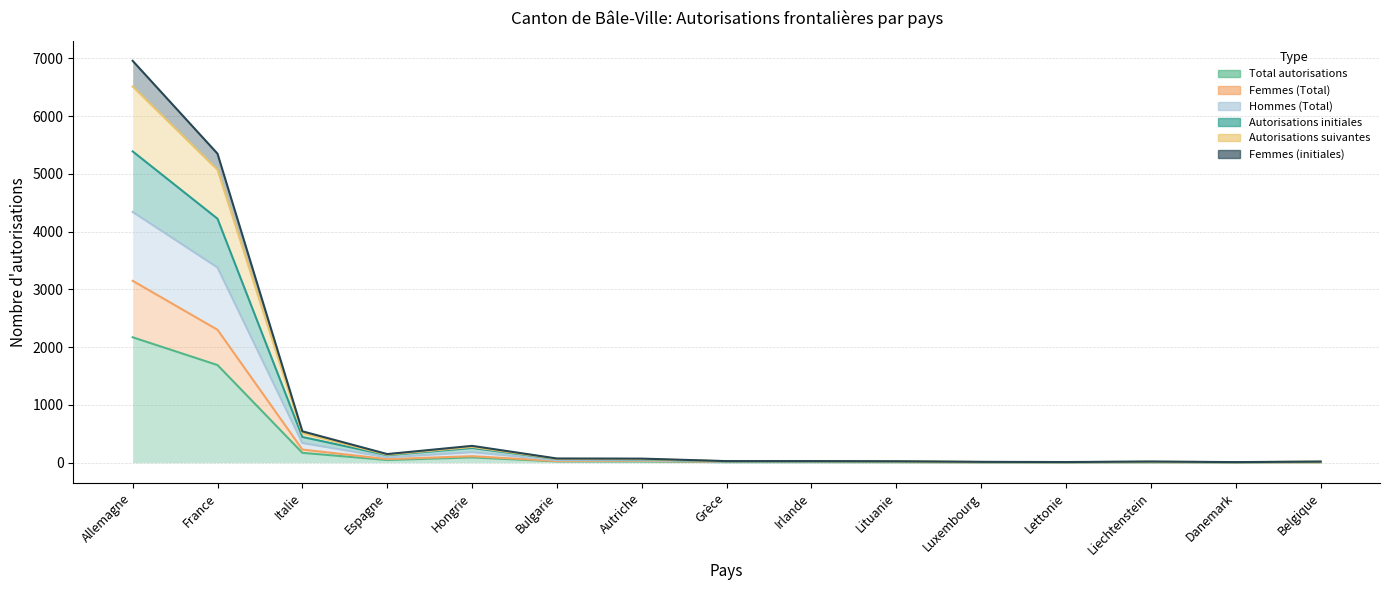

Rank the categories by Autorisations initiales value from lowest to highest.

Lettonie, Danemark, Luxembourg, Liechtenstein, Belgique, Lituanie, Grèce, Irlande, Autriche, Bulgarie, Espagne, Hongrie, Italie, France, Allemagne